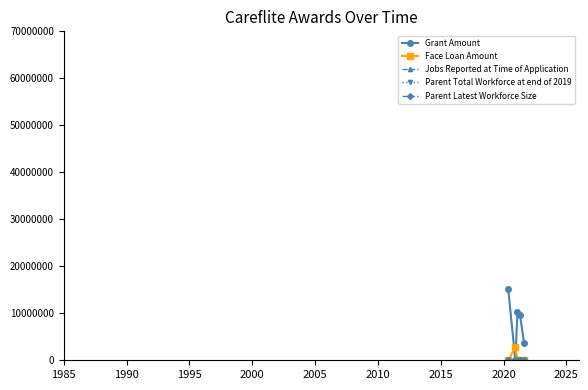

Reading left to right, what are all the values shown in this chart?

Grant Amount: 15183840	0	10271421	9580154	3756445
Face Loan Amount: 0	2767277	0	0	0
Jobs Reported at Time of Application: 0	0	0	0	0
Parent Total Workforce at end of 2019: 0	0	0	0	0
Parent Latest Workforce Size: 0	0	0	0	0